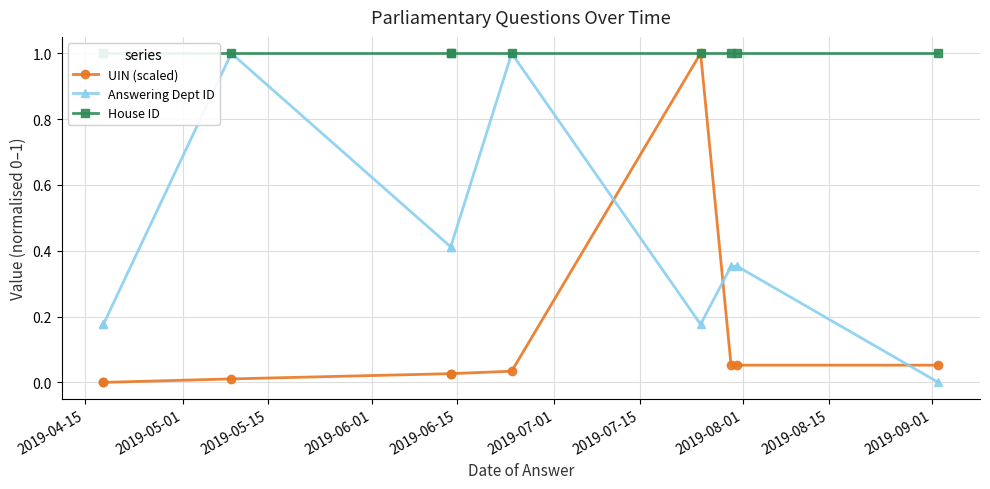

At which category does the chart reach its minimum across all series?

2019-04-15